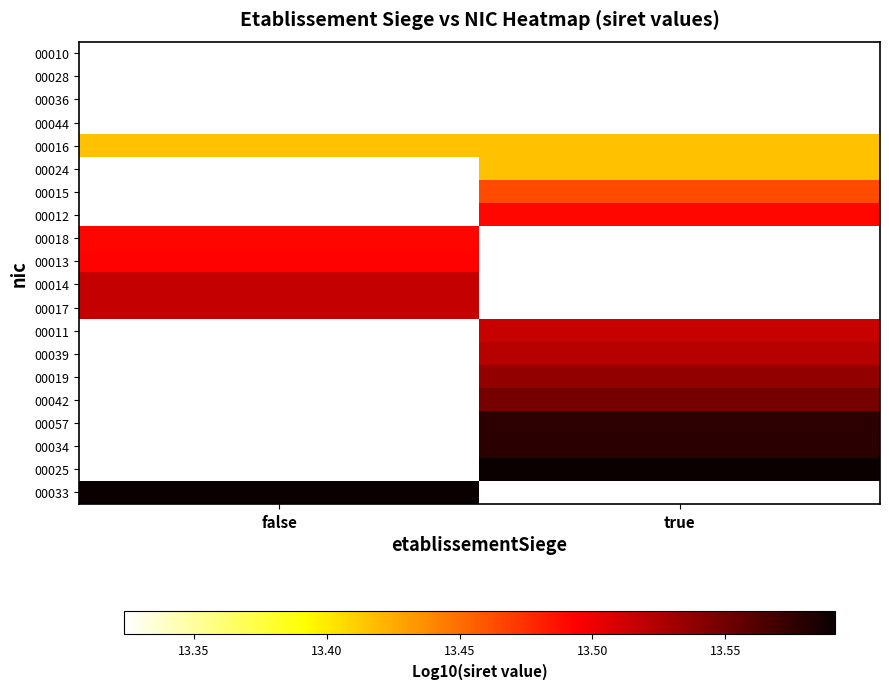

Is it true that 00013 equals 8.2 at false?

False